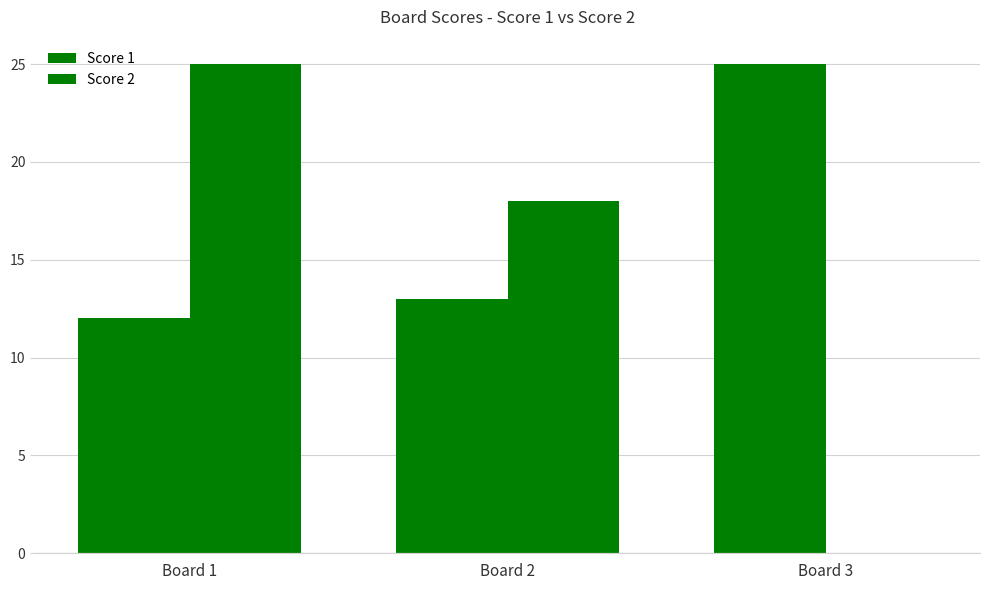

Are the bars grouped side by side (vs. stacked)?

Yes